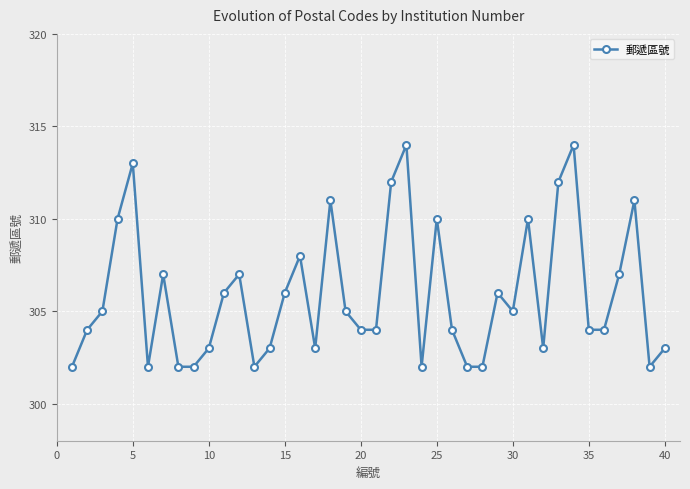

What is the average value?

306